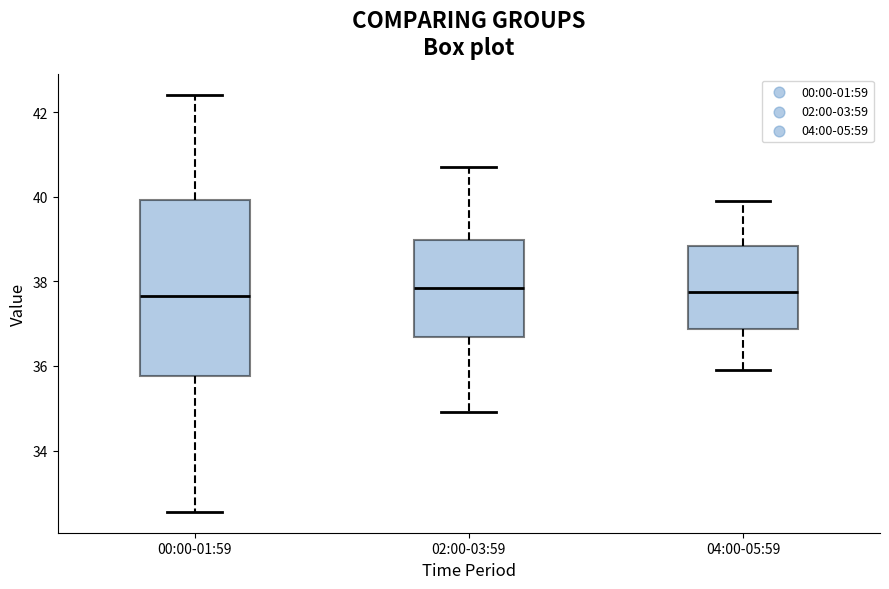

Which box is the tallest, from its lower edge to its upper edge?

00:00-01:59